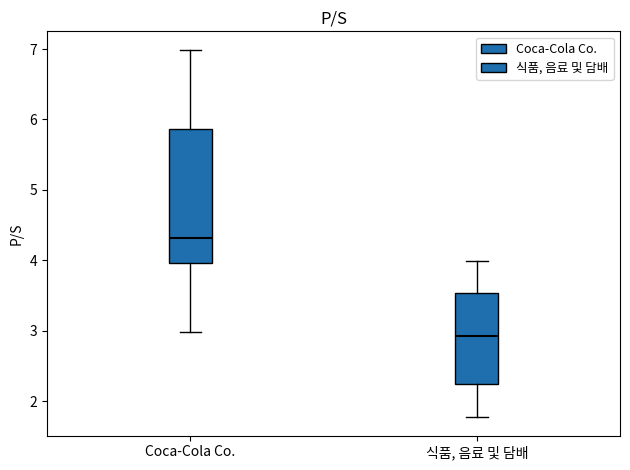

Reading left to right, read every box against the y-axis: the position of its median line, the range the box covers, and the ends of its whiskers. The values are not printed on the chart, so give them approximately, as read against the axis.

Coca-Cola Co.: median 4.3, box 4.0 to 5.9, whiskers 3.0 to 7.0
식품, 음료 및 담배: median 2.9, box 2.2 to 3.5, whiskers 1.8 to 4.0